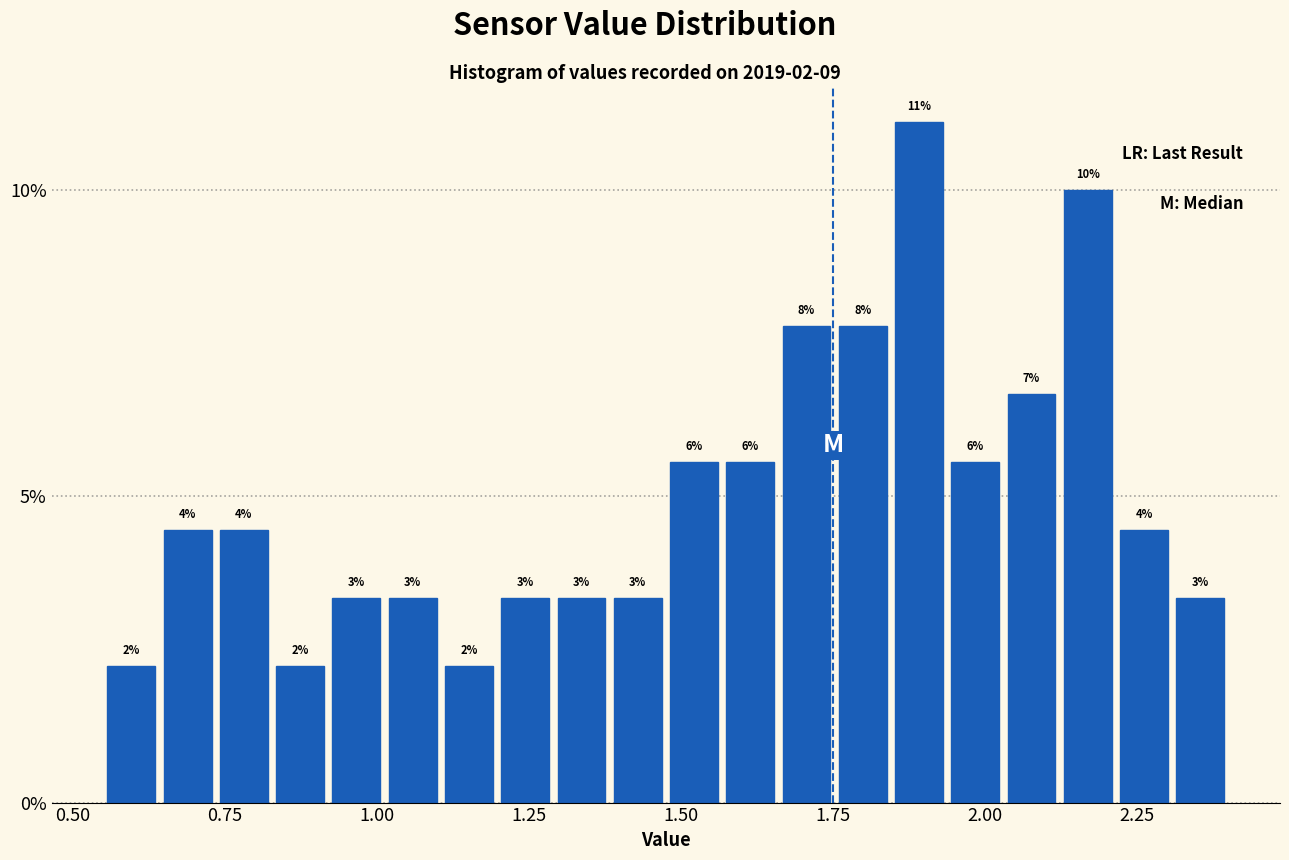

Around what value on the x-axis is the tallest bar? Give the approximate position of its centre, as read against the axis.

1.90